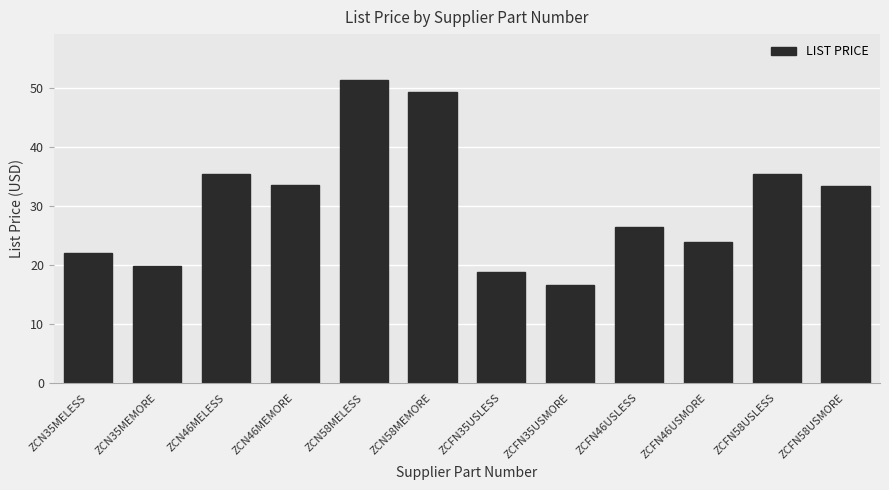

What is the label of the 1st bar from the right?

ZCFN58USMORE